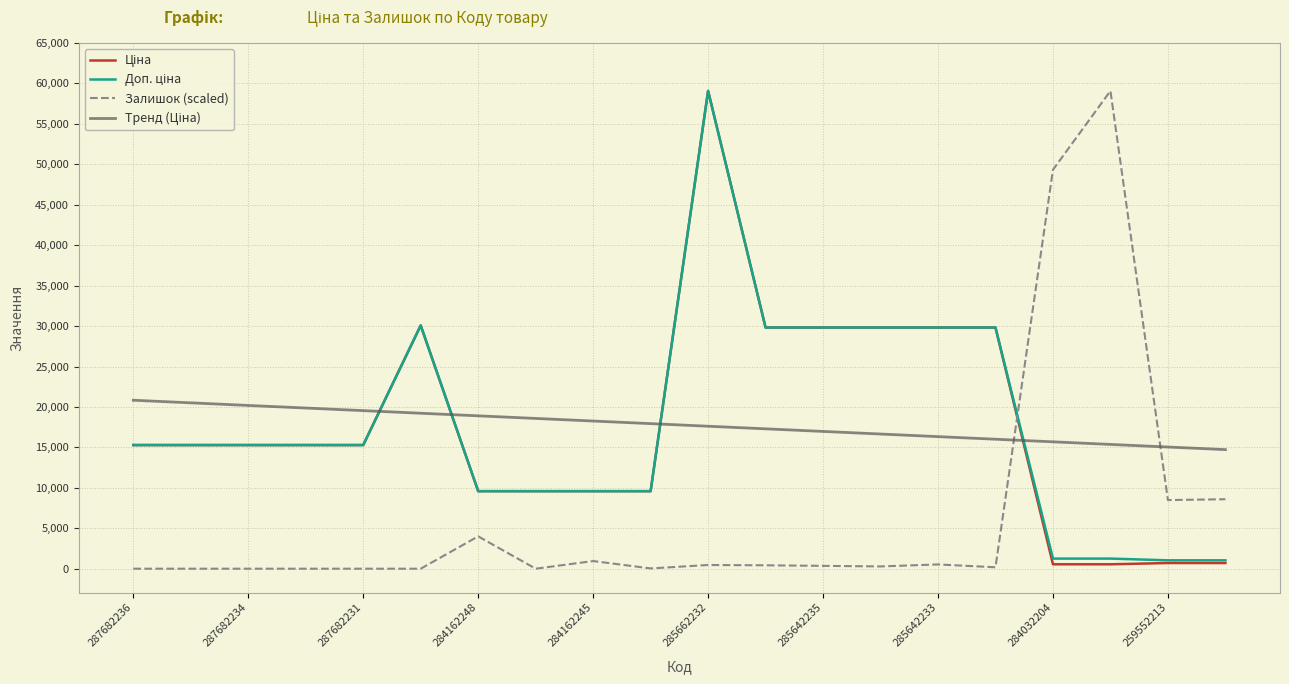

Does the chart have visible grid lines?

Yes